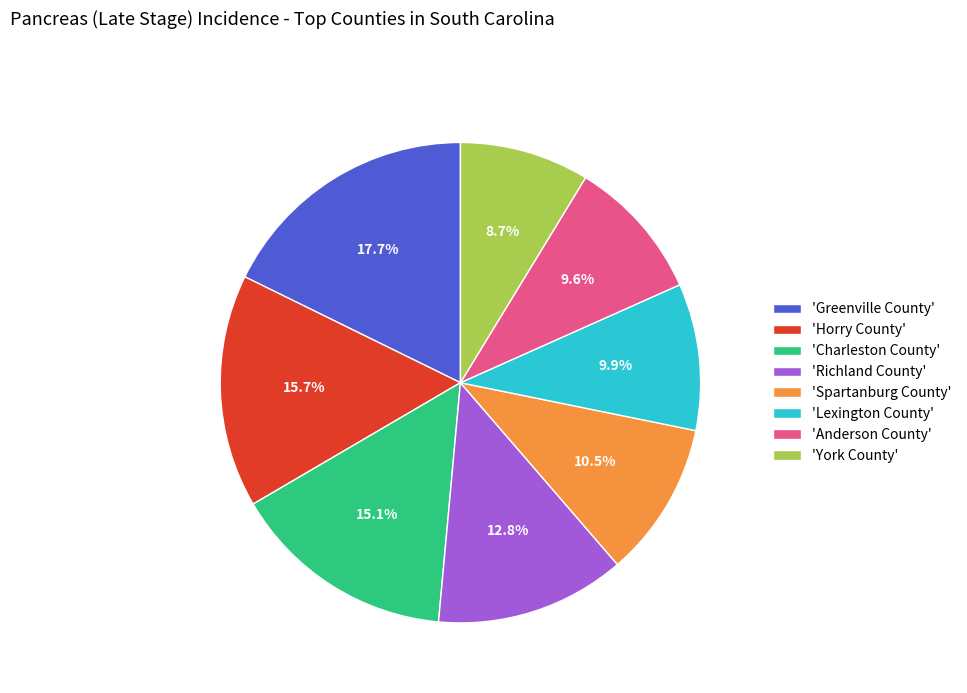

Count the number of slices in the pie.

8